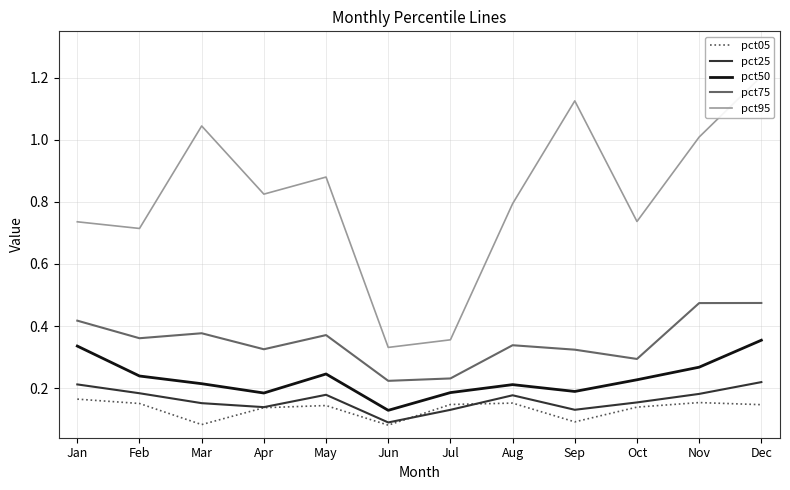

What is the total value across all series at Oct?

1.6